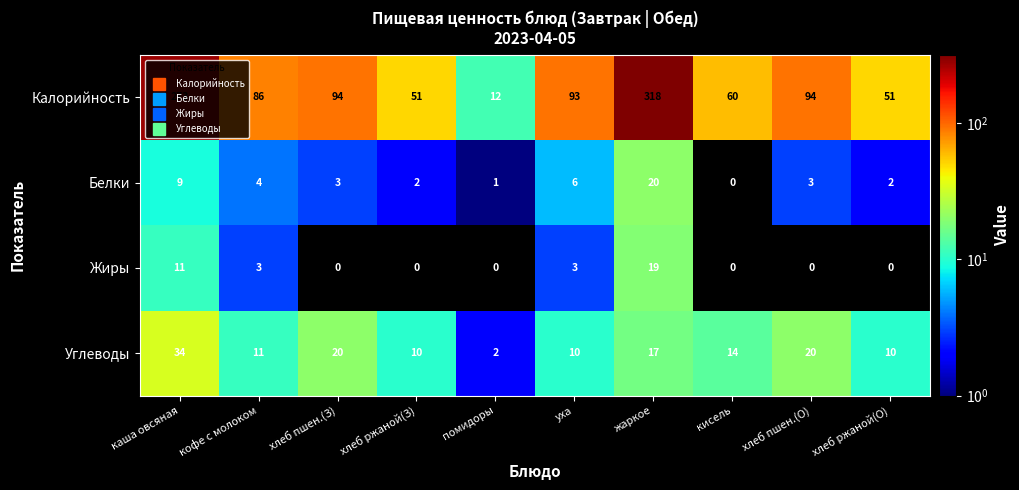

How many Жиры values are between 0 and 3?

8